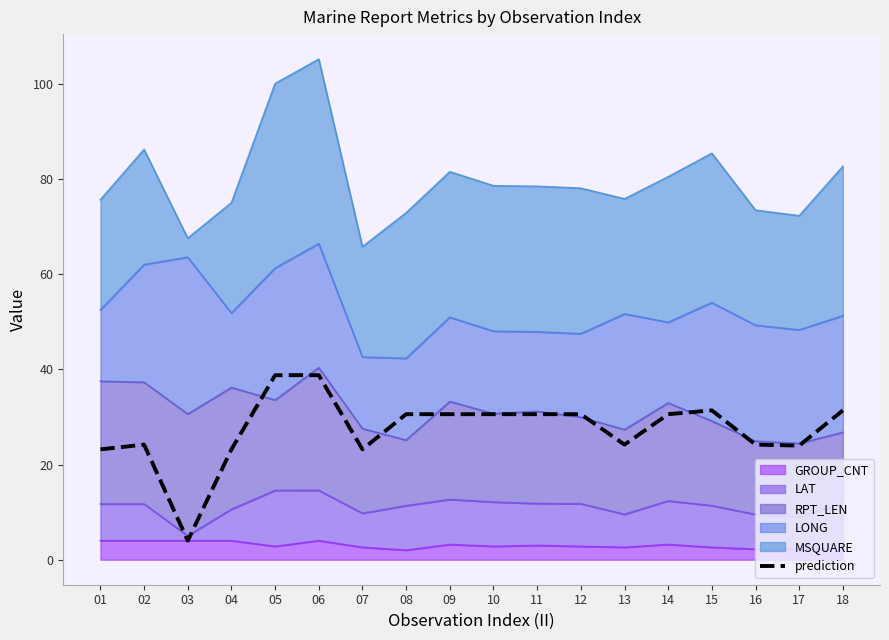

Does the chart have visible grid lines?

No